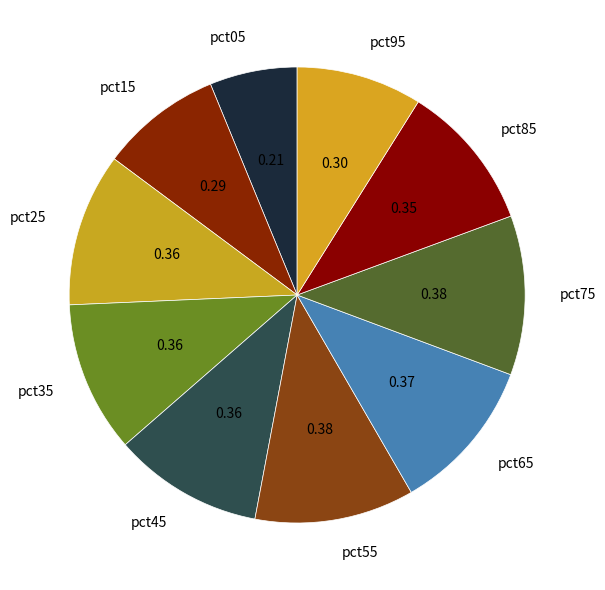

Combined, do pct25 and pct35 account for over 50%?

No